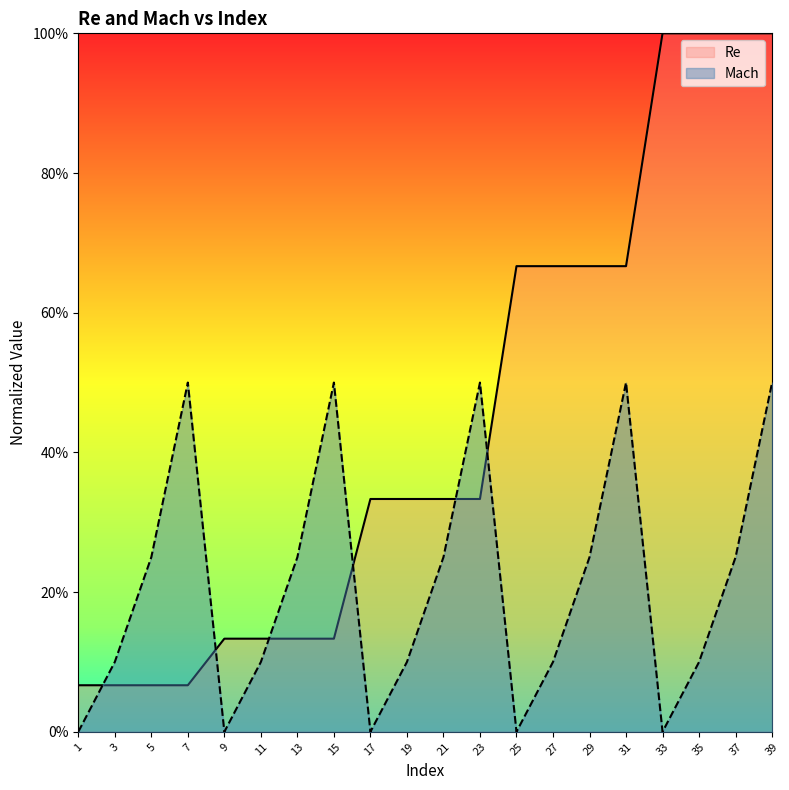

How many data points in Mach are above 0?

15